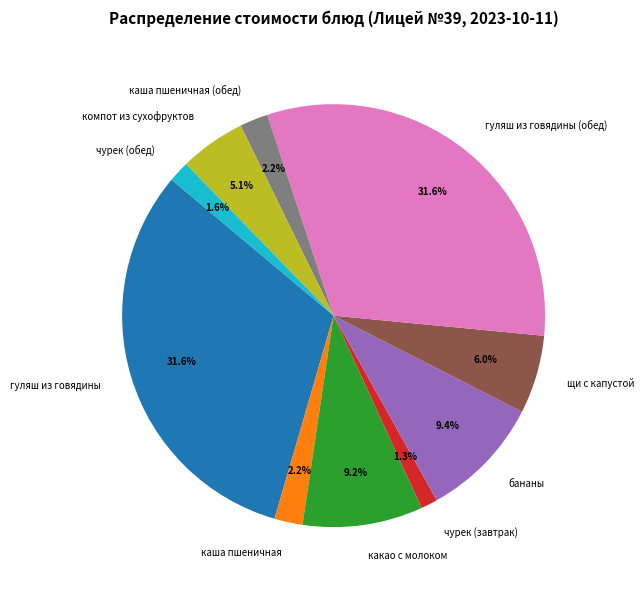

Is the sum of какао с молоком and бананы greater than half?

No